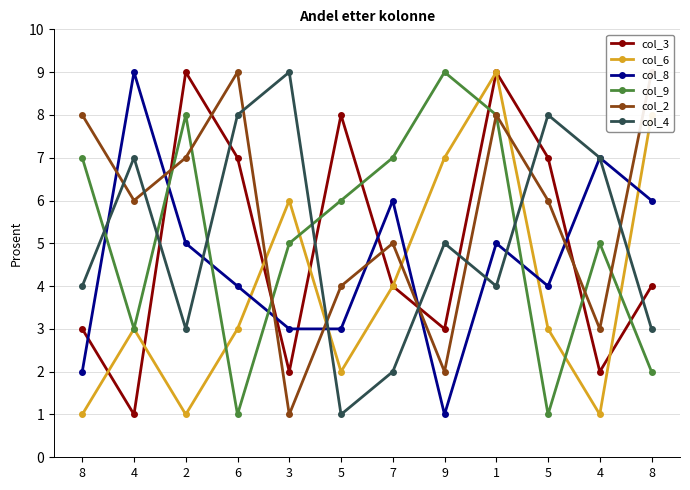

What is the total value across all series at 8?

25